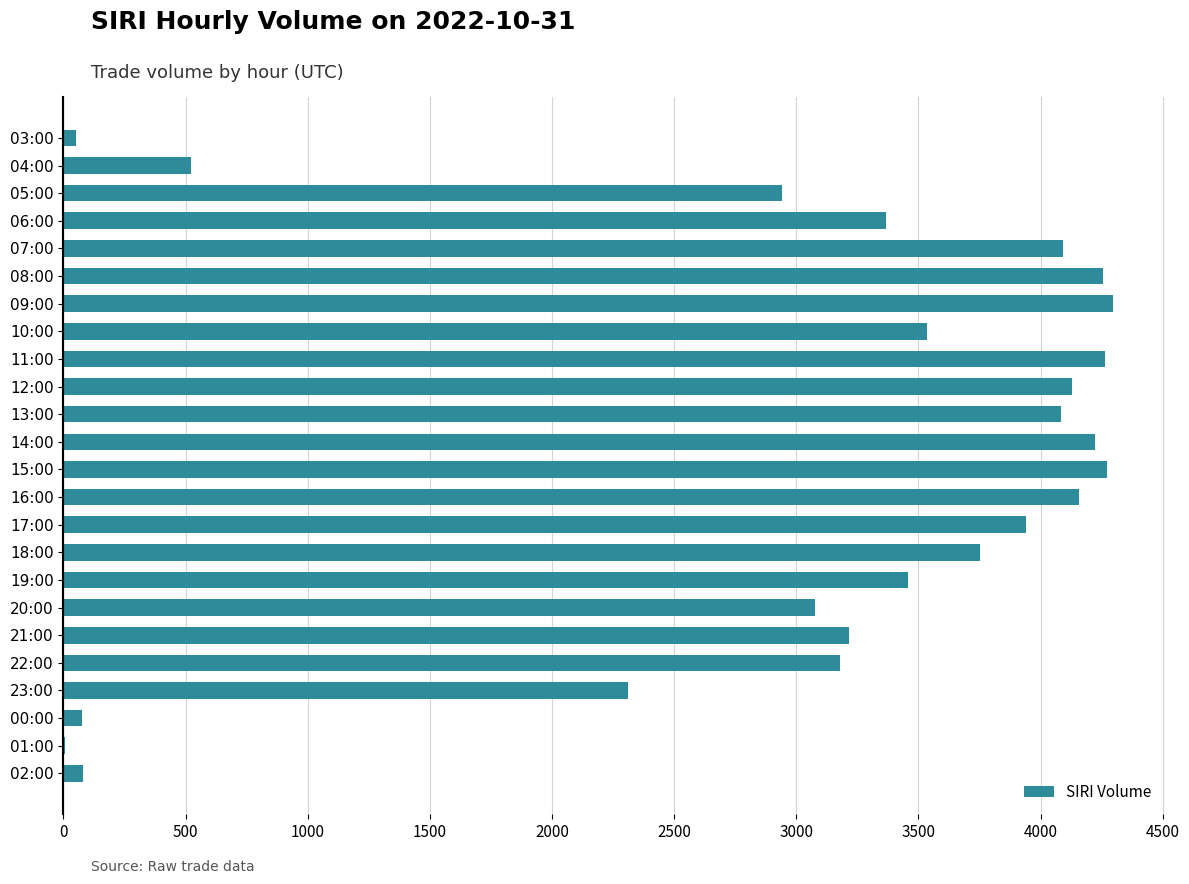

The value at 14:00 is 4221. True or false?

True